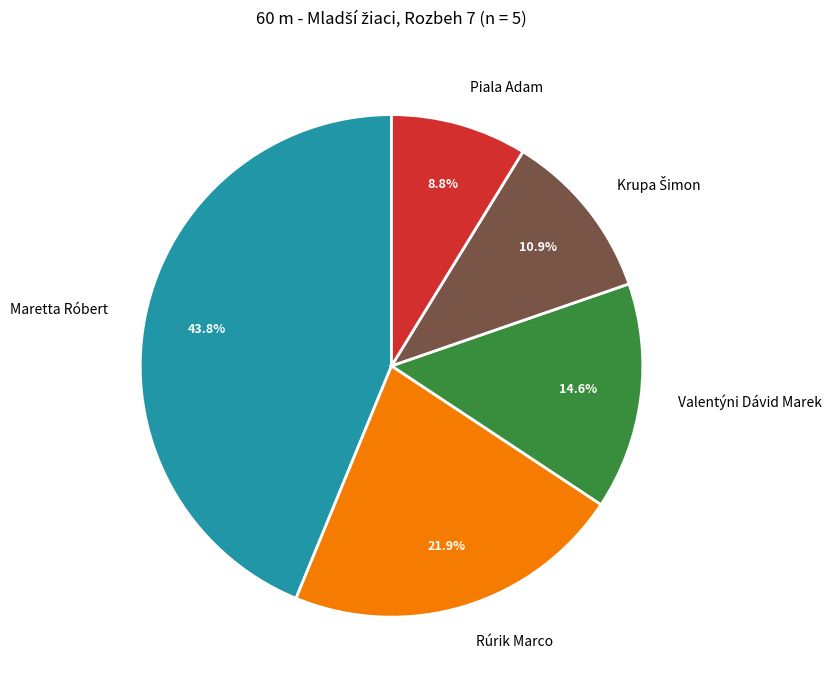

What percentage is the Valentýni Dávid Marek slice, to the nearest percent?

15%